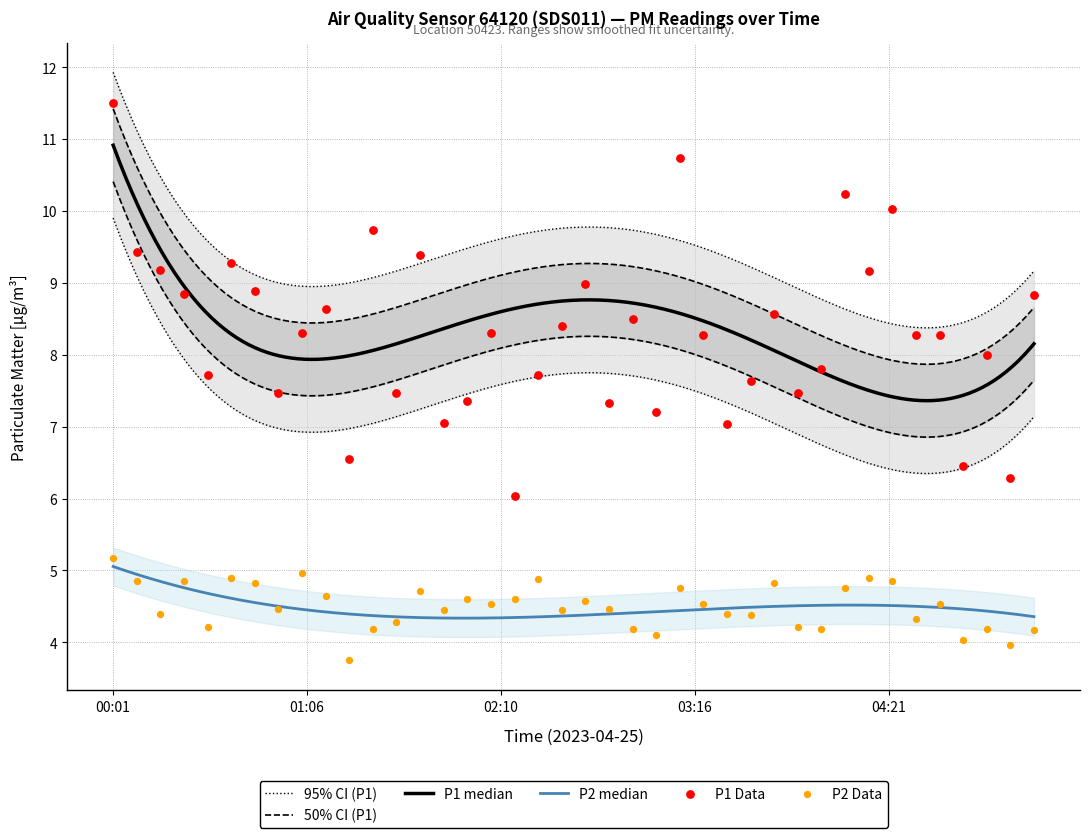

Which series contains the lowest Y value?

P2